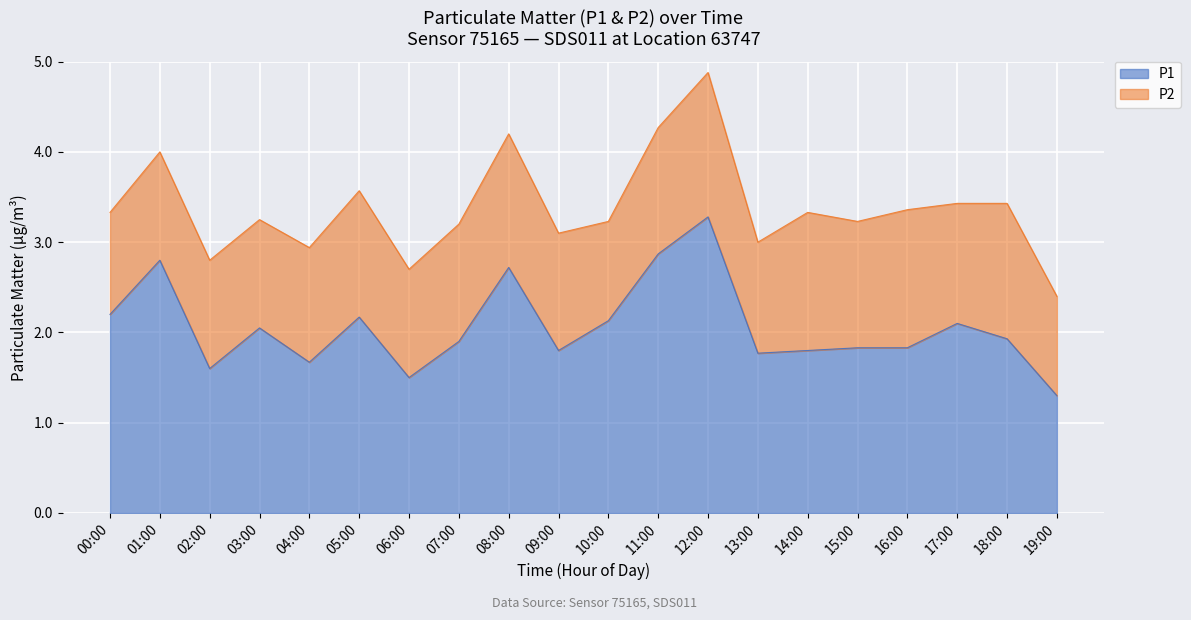

Rank the categories by value from lowest to highest.

19:00, 06:00, 02:00, 04:00, 13:00, 09:00, 14:00, 15:00, 16:00, 07:00, 18:00, 03:00, 17:00, 10:00, 05:00, 00:00, 08:00, 01:00, 11:00, 12:00